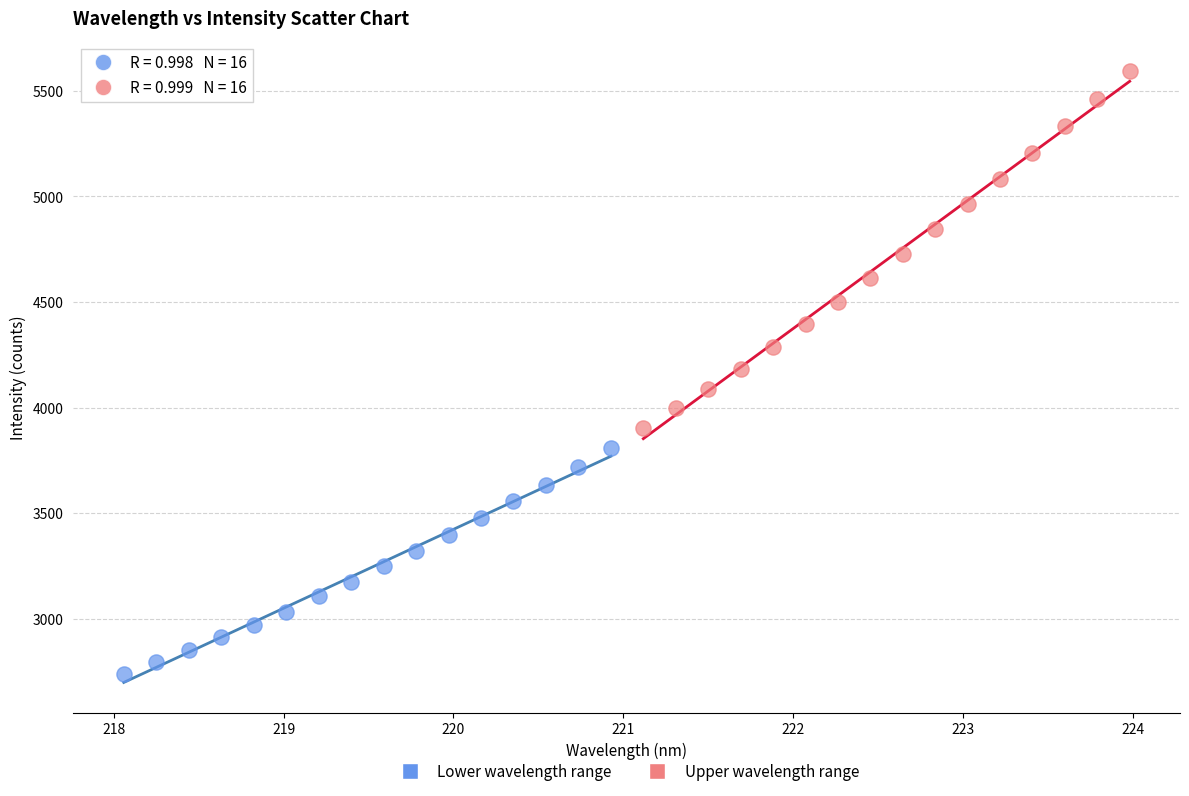

Which series reaches the minimum Y coordinate?

Lower wavelength range